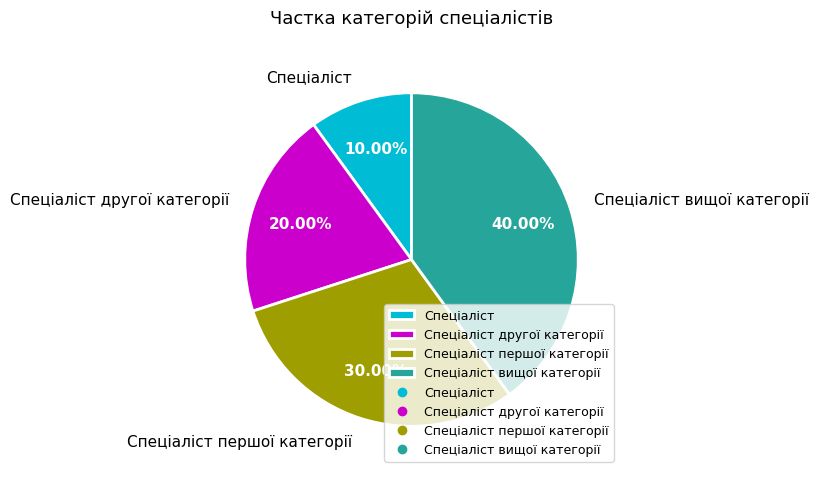

Is the sum of Спеціаліст вищої категорії and Спеціаліст першої категорії greater than half?

Yes